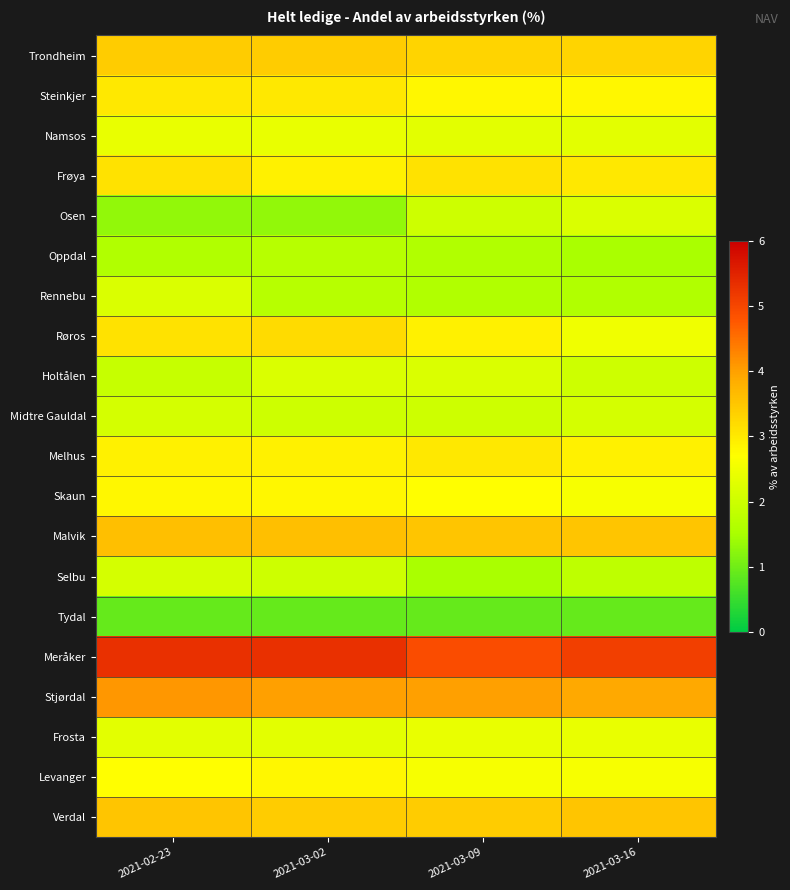

Rank the series by their maximum value, from lowest to highest.

Tydal, Oppdal, Midtre Gauldal, Selbu, Osen, Rennebu, Holtålen, Namsos, Frosta, Skaun, Levanger, Steinkjer, Melhus, Frøya, Røros, Trondheim, Verdal, Malvik, Stjørdal, Meråker